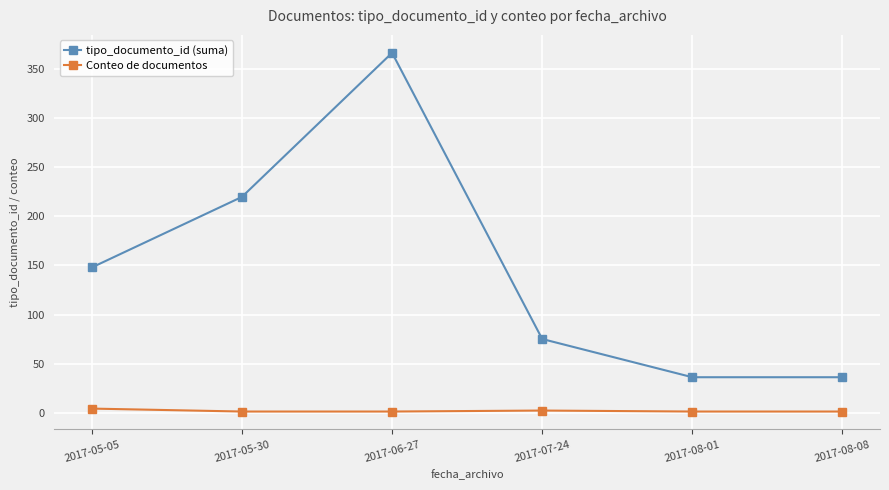

List the series in order of their peak value, lowest first.

Conteo de documentos, tipo_documento_id (suma)